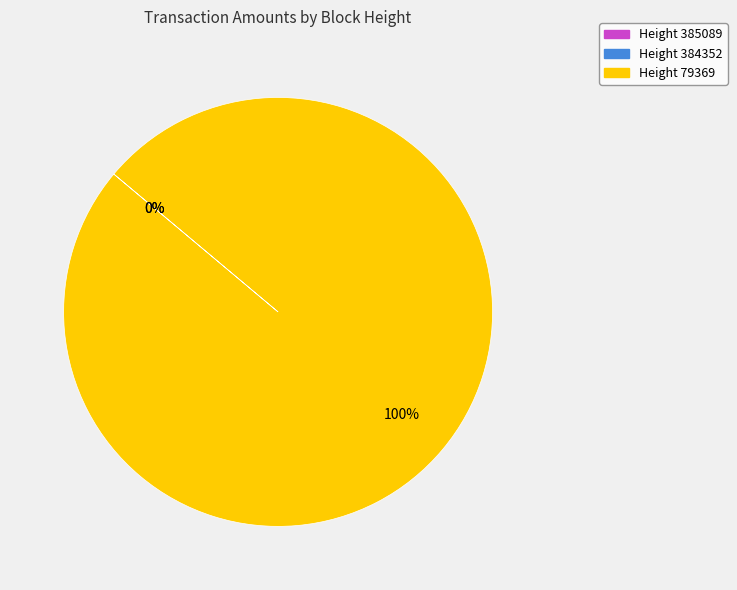

Which category has the smallest portion of the pie?

Height 385089